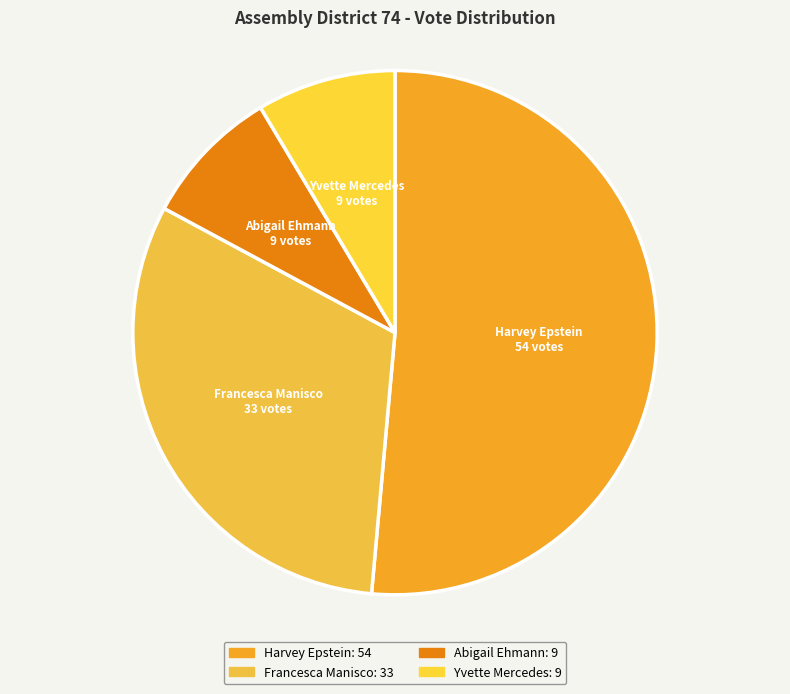

Does Harvey Epstein represent more than half of the total?

Yes